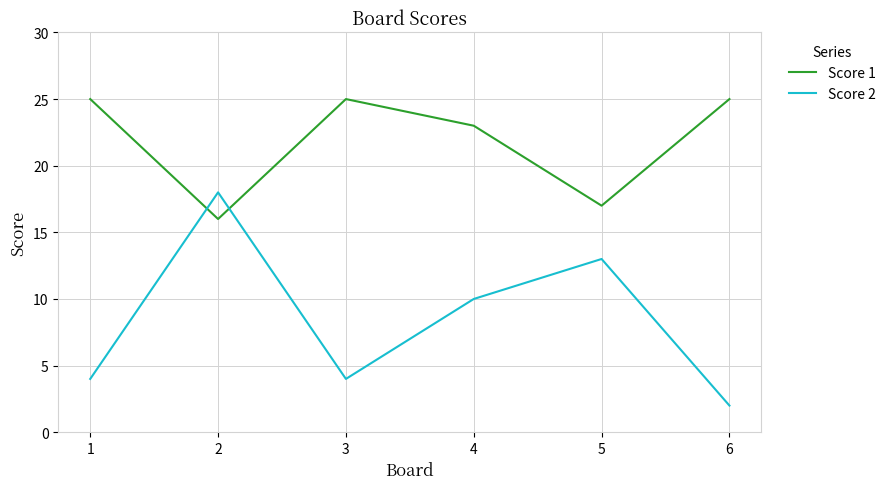

In Score 1, how many points are higher than both neighbors (excluding endpoints)?

1